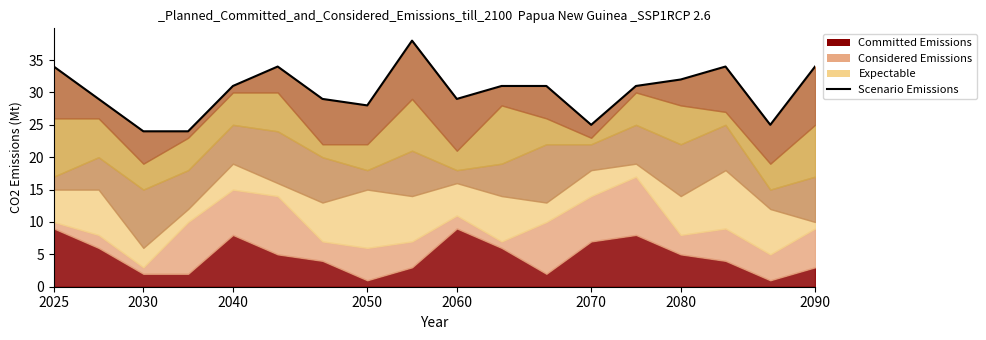

How many interior local valleys (lower than both neighbors) does the data have?

4